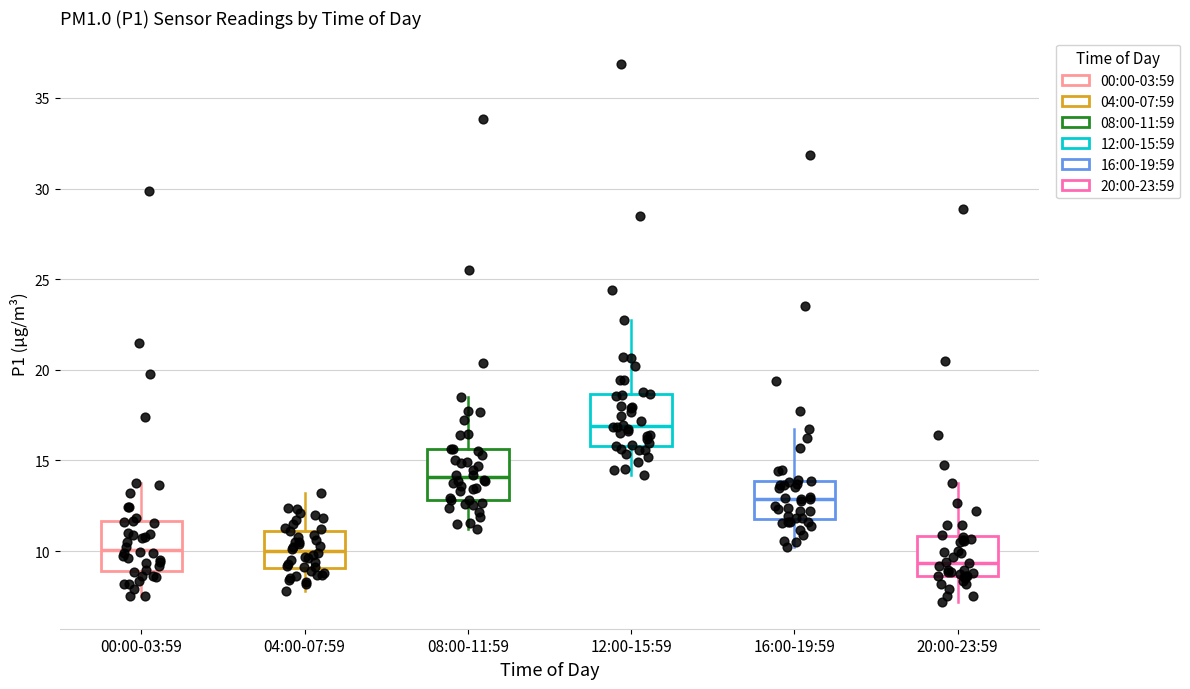

Reading left to right, read every box against the y-axis: the position of its median line, the range the box covers, and the ends of its whiskers. The values are not printed on the chart, so give them approximately, as read against the axis.

00:00-03:59: median 10.0, box 9.0 to 11.5, whiskers 7.5 to 13.5
04:00-07:59: median 10.0, box 9.0 to 11.0, whiskers 8.0 to 13.0
08:00-11:59: median 14.0, box 13.0 to 15.5, whiskers 11.0 to 18.5
12:00-15:59: median 17.0, box 16.0 to 18.5, whiskers 14.0 to 23.0
16:00-19:59: median 13.0, box 12.0 to 14.0, whiskers 10.0 to 16.5
20:00-23:59: median 9.5, box 8.5 to 11.0, whiskers 7.0 to 13.5